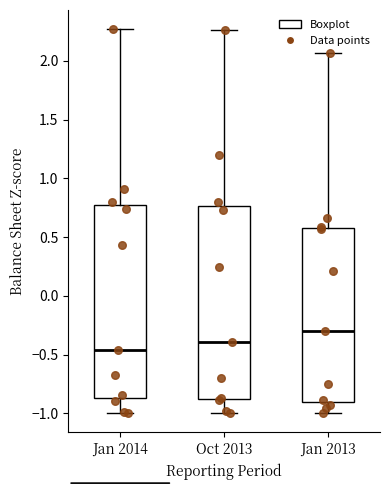

Reading left to right, transcribe this box plot: for each box, give where its median line is, the range the box spans, and where its two whiskers end, as read against the y-axis. The values are not printed on the chart, so give them approximately, as read against the axis.

Jan 2014: median -0.45, box -0.85 to 0.75, whiskers -1.00 to 2.25
Oct 2013: median -0.40, box -0.90 to 0.75, whiskers -1.00 to 2.25
Jan 2013: median -0.30, box -0.90 to 0.60, whiskers -1.00 to 2.05